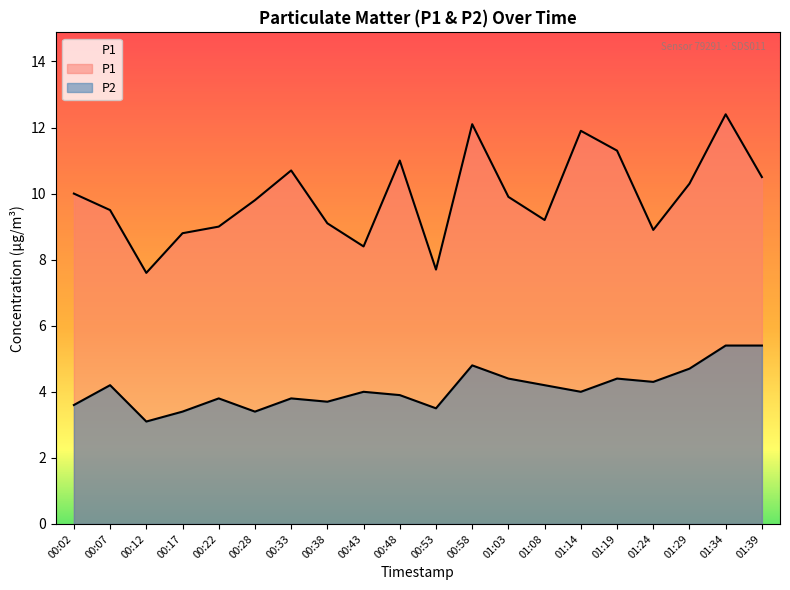

Reading left to right, transcribe all the data shown in this chart.

P1: 00:02=10.0	00:07=9.5	00:12=7.6	00:17=8.8	00:22=9.0	00:28=9.8	00:33=10.7	00:38=9.1	00:43=8.4	00:48=11.0	00:53=7.7	00:58=12.1	01:03=9.9	01:08=9.2	01:14=11.9	01:19=11.3	01:24=8.9	01:29=10.3	01:34=12.4	01:39=10.5
P2: 00:02=3.6	00:07=4.2	00:12=3.1	00:17=3.4	00:22=3.8	00:28=3.4	00:33=3.8	00:38=3.7	00:43=4.0	00:48=3.9	00:53=3.5	00:58=4.8	01:03=4.4	01:08=4.2	01:14=4.0	01:19=4.4	01:24=4.3	01:29=4.7	01:34=5.4	01:39=5.4